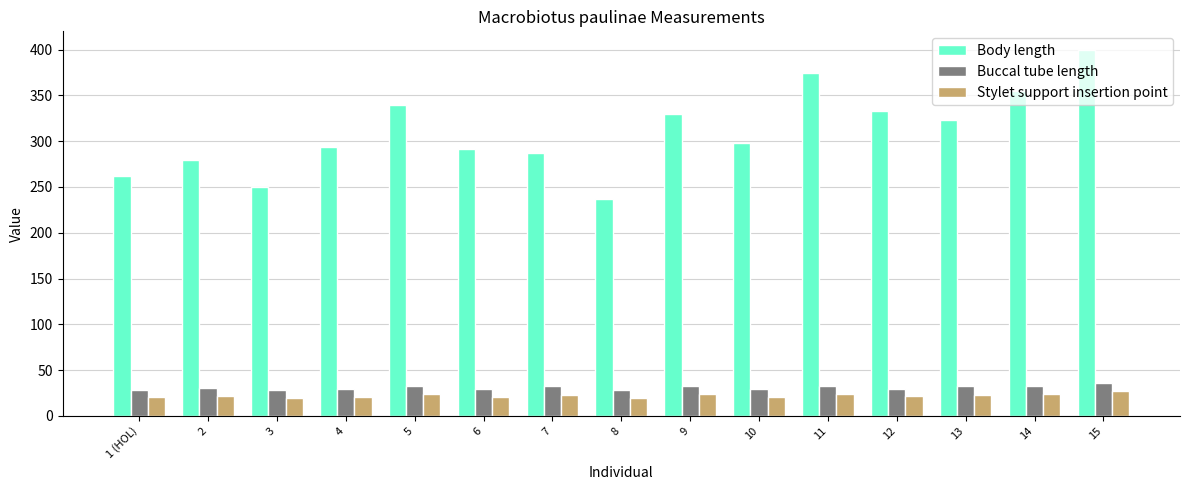

Which series changed the most between 3 and 10?

Body length